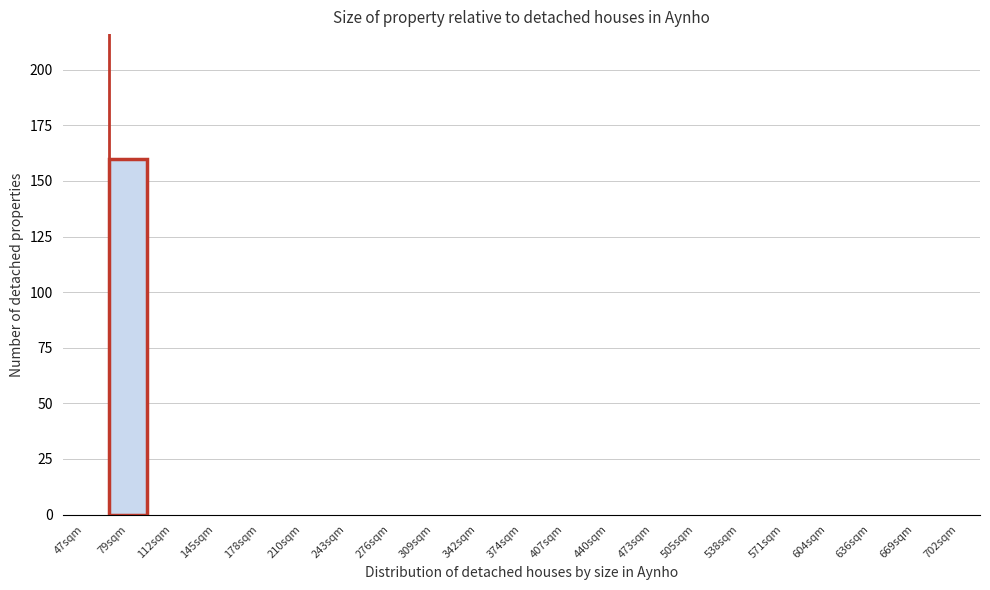

Reading left to right, extract all data points from this chart.

47sqm=0	79sqm=160	112sqm=0	145sqm=0	178sqm=0	210sqm=0	243sqm=0	276sqm=0	309sqm=0	342sqm=0	374sqm=0	407sqm=0	440sqm=0	473sqm=0	505sqm=0	538sqm=0	571sqm=0	604sqm=0	636sqm=0	669sqm=0